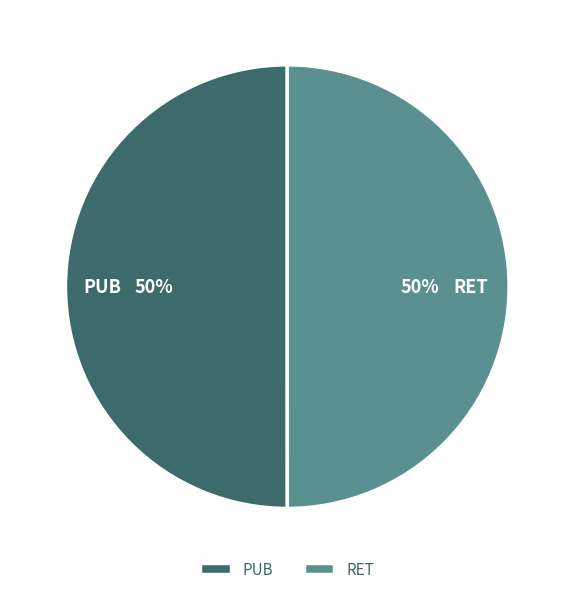

How many slices are in this pie chart?

2